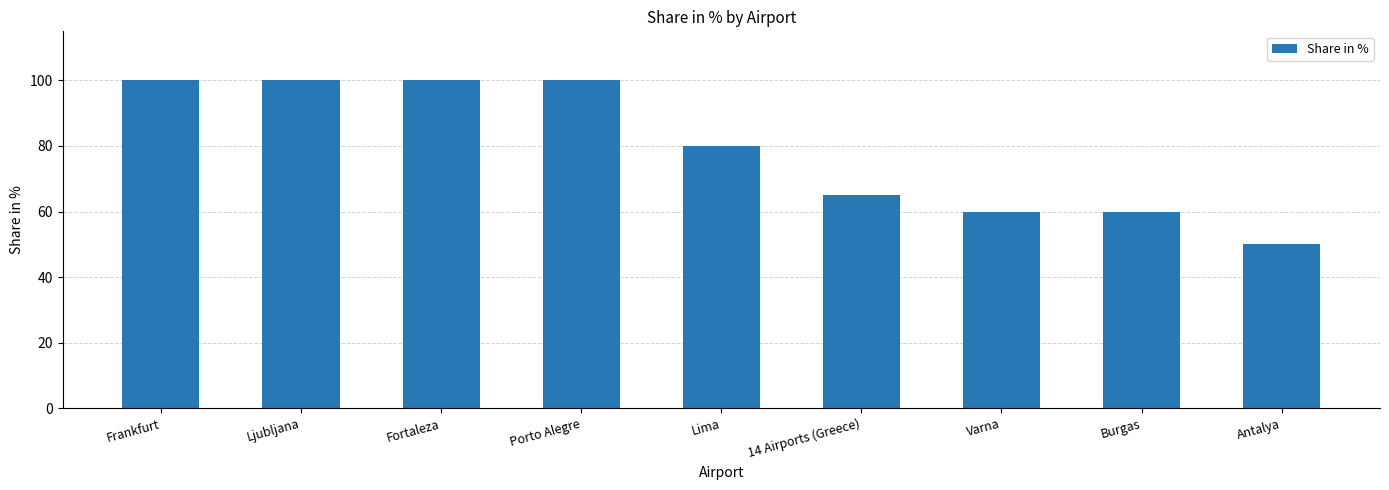

Read the value at Lima.

80.0